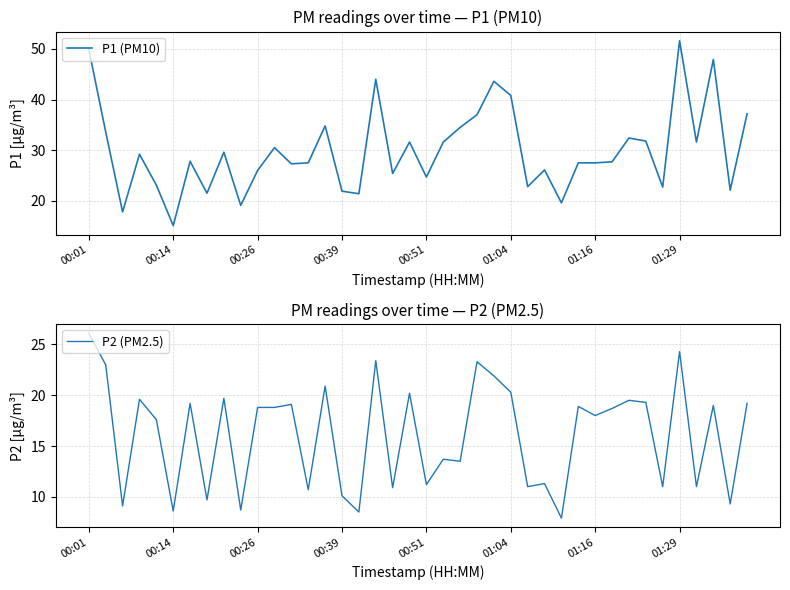

True or false: P1 (PM10) and P2 (PM2.5) intersect in this chart.

False